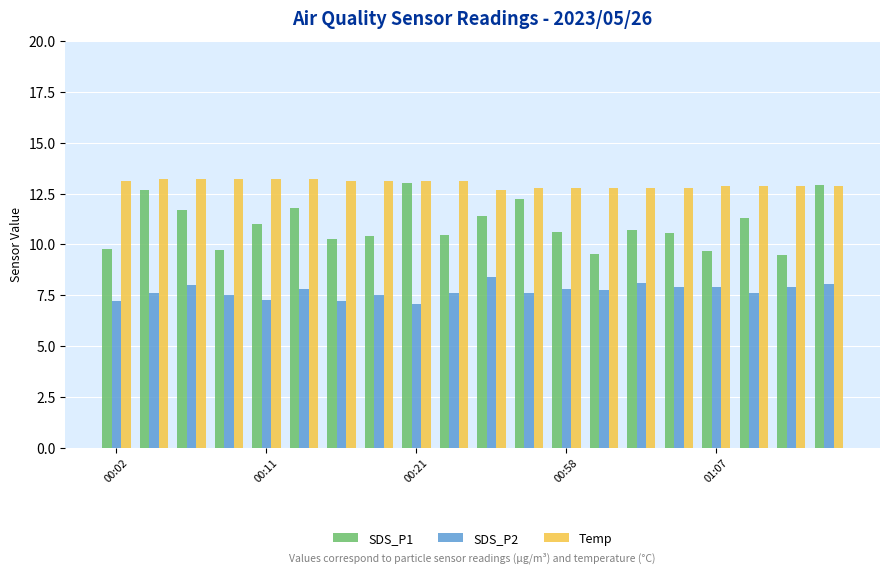

What are all the series names shown in the legend?

SDS_P1, SDS_P2, Temp